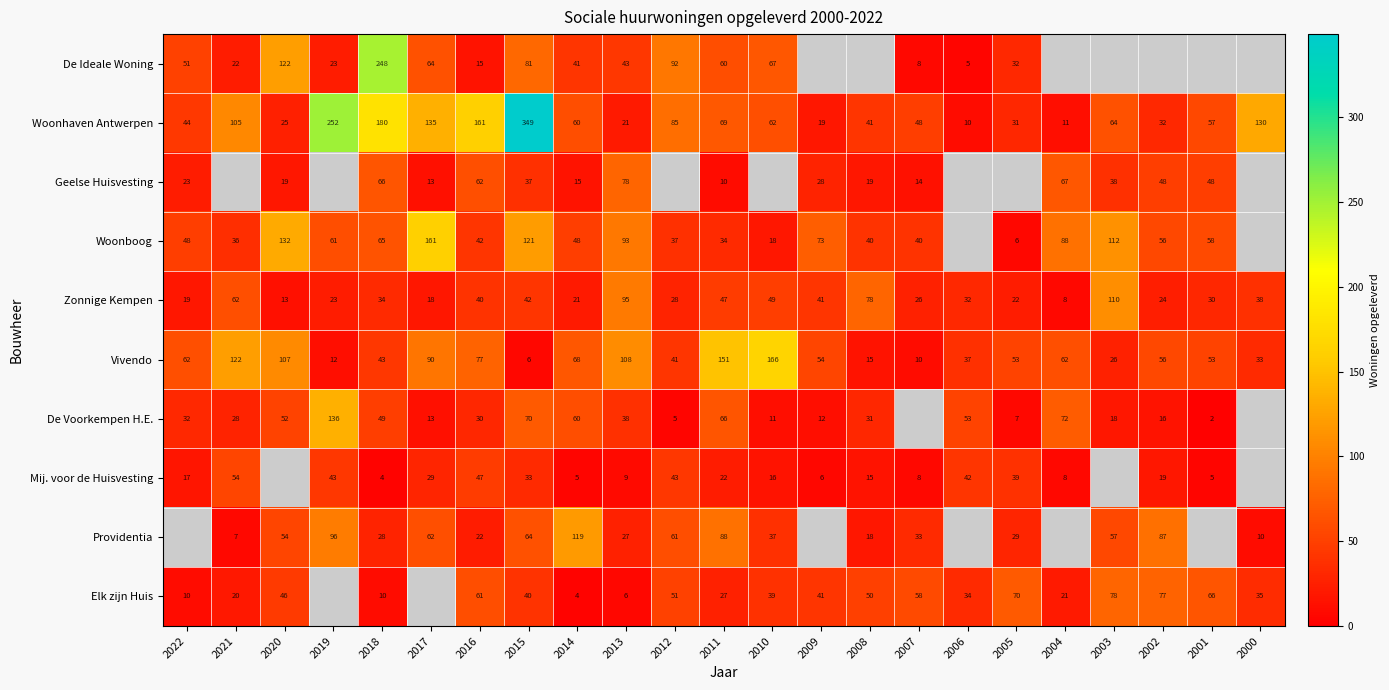

What is the sum of all Woonhaven Antwerpen values?

1991